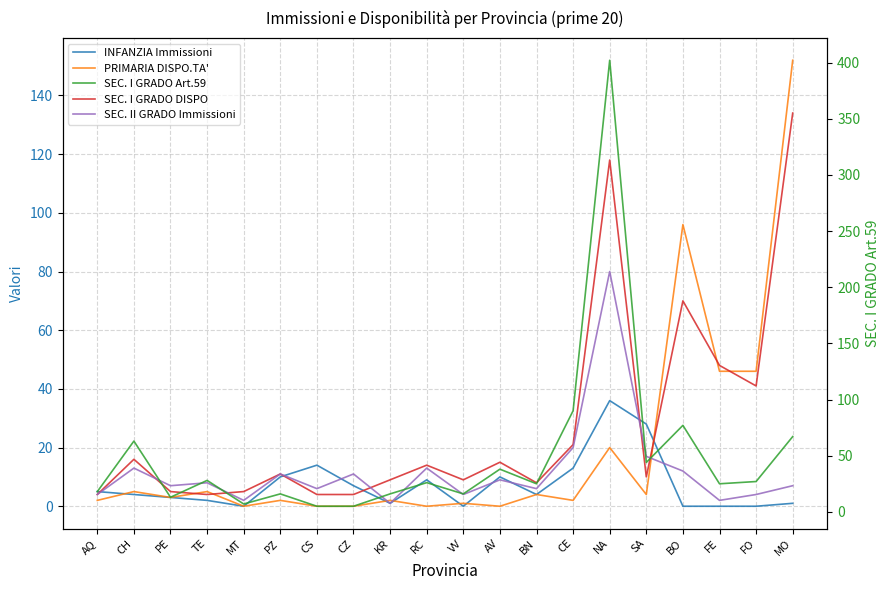

At VV, list the series in order from smallest to largest.

INFANZIA Immissioni, PRIMARIA DISPO.TA', SEC. II GRADO Immissioni, SEC. I GRADO DISPO, SEC. I GRADO Art.59